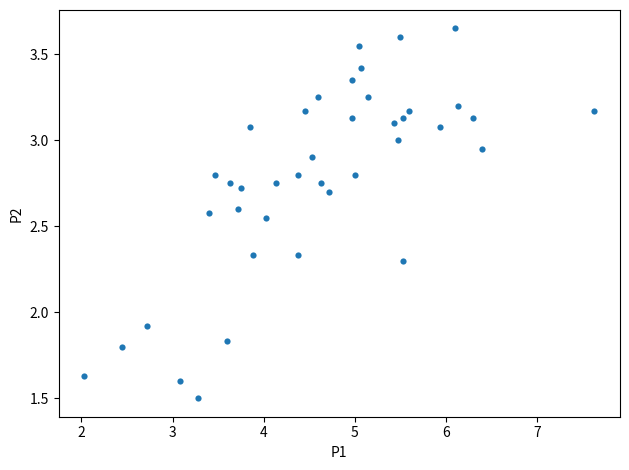

What Y value in the scatter plot is closest to 2?

1.9